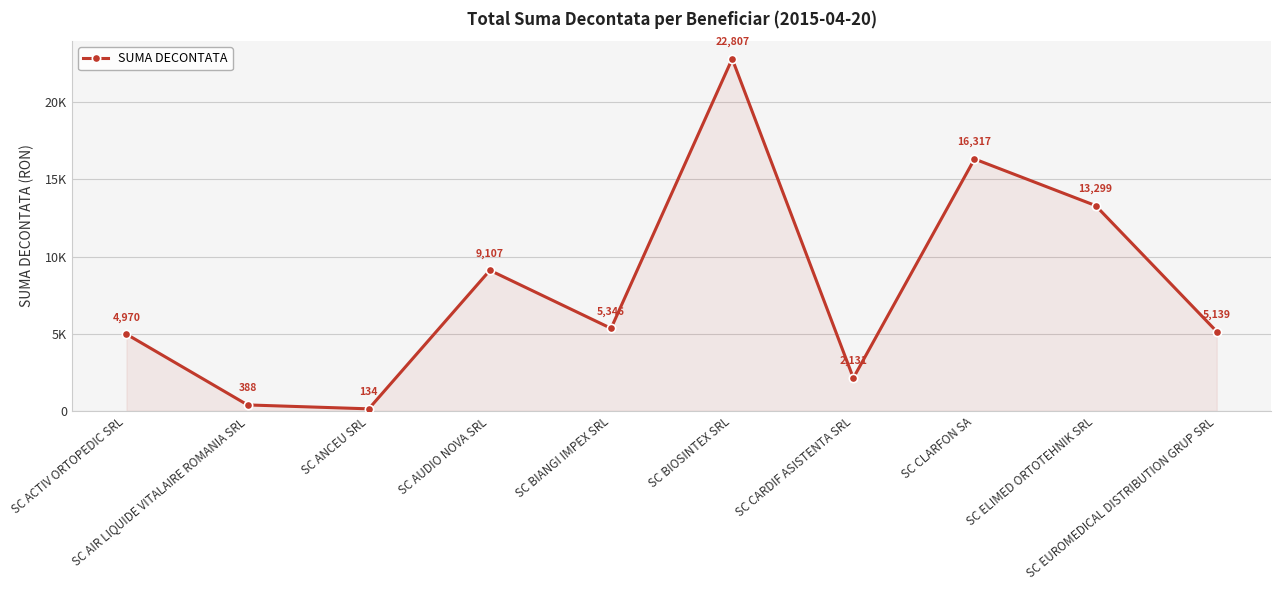

Does the chart have visible grid lines?

Yes